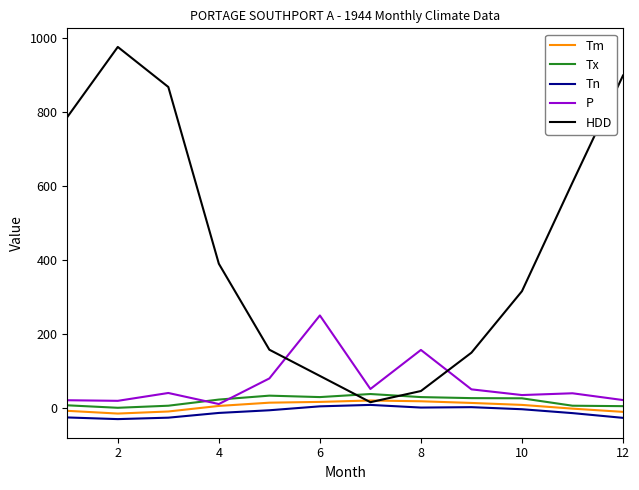

Which series has the largest range (max minus min)?

HDD